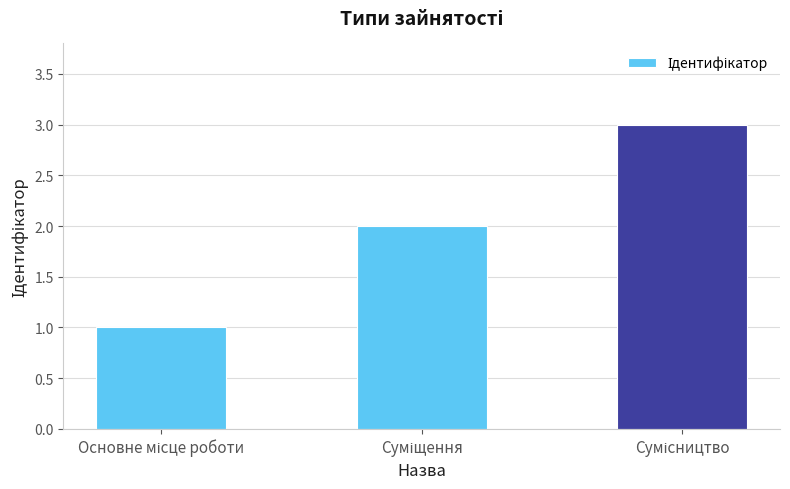

What is the greatest value displayed?

3